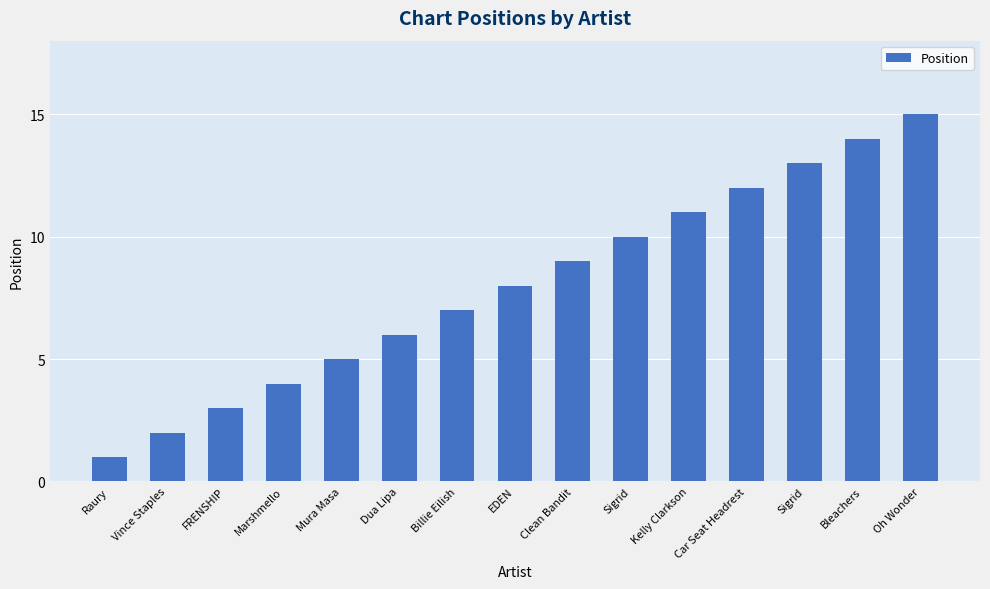

What is the minimum value shown in the chart?

1